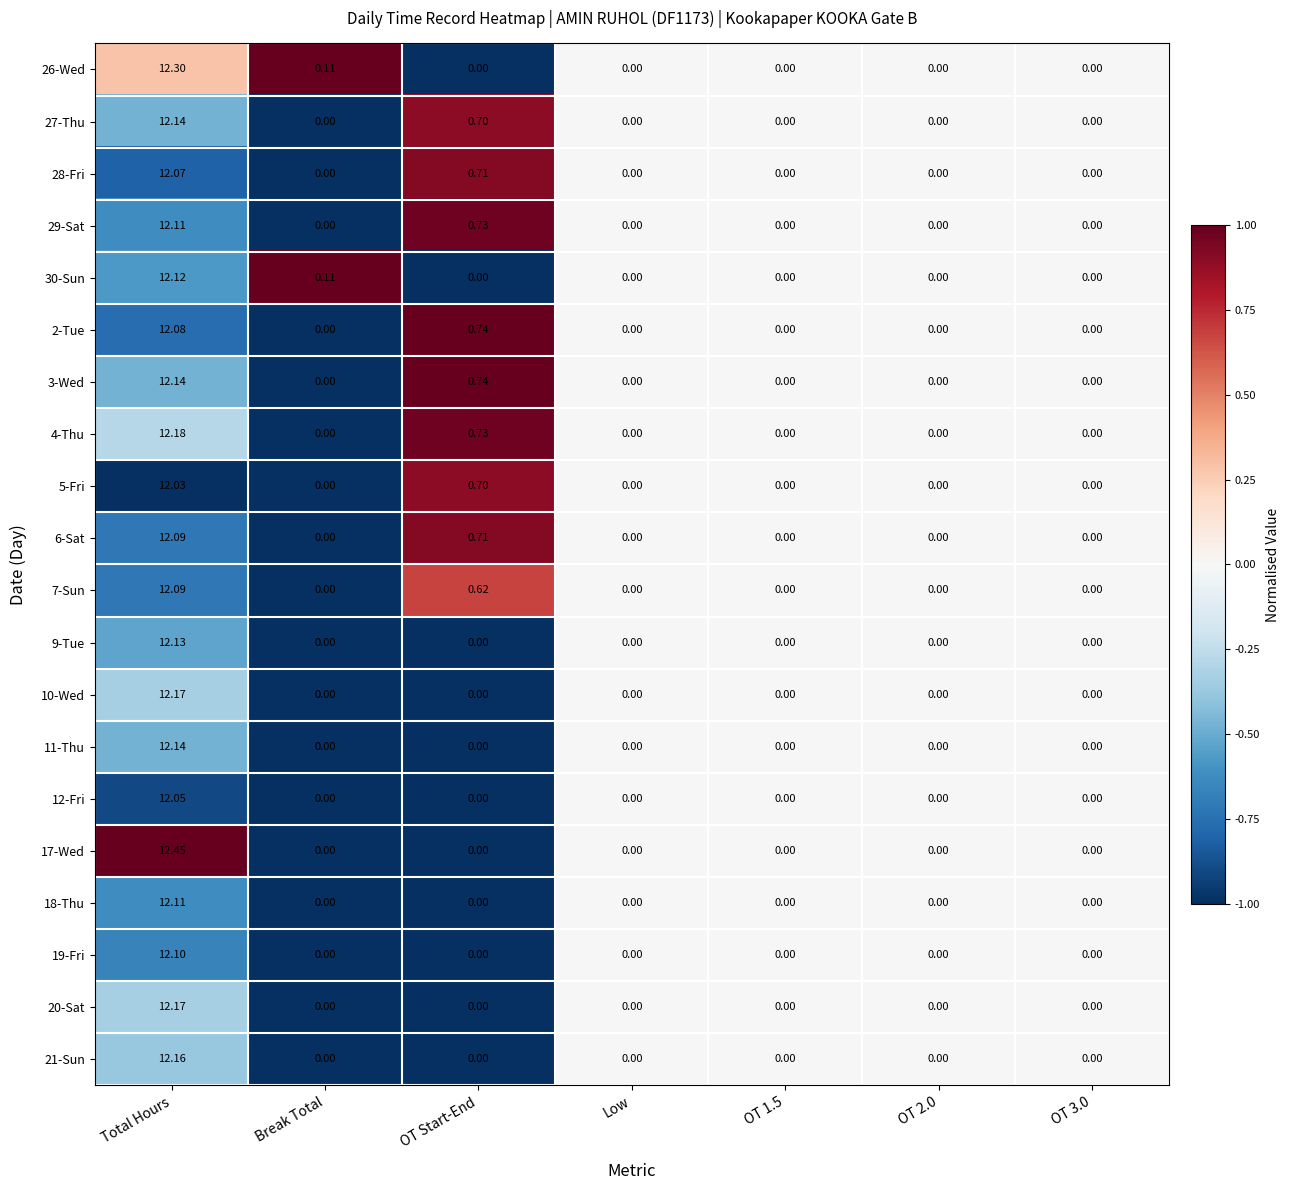

At which category is the sum across all series the highest?

Total Hours